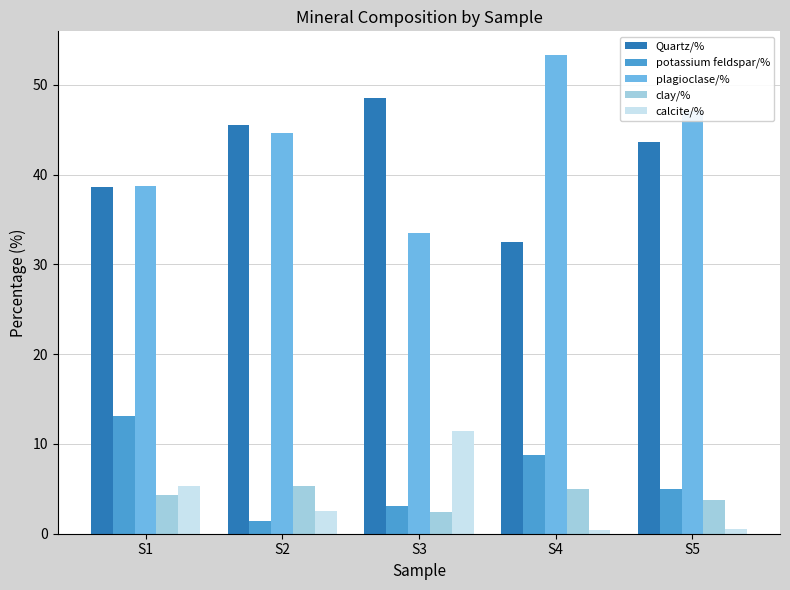

List the labels in order of plagioclase/% value, smallest first.

S3, S1, S2, S5, S4